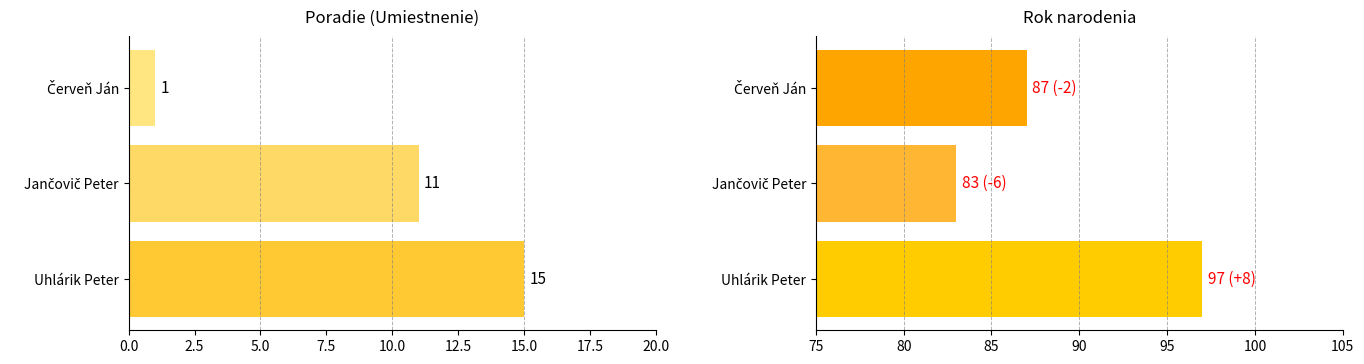

Rank the series by their maximum value, from highest to lowest.

Naroden, Poradie